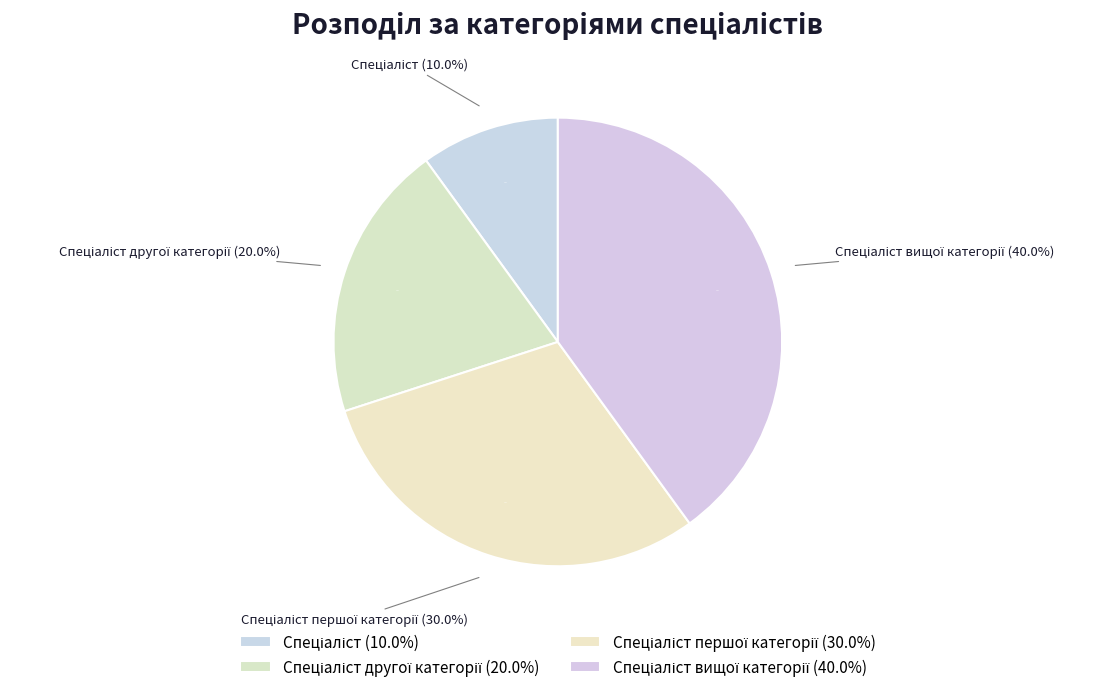

Which category has the smallest portion of the pie?

Спеціаліст